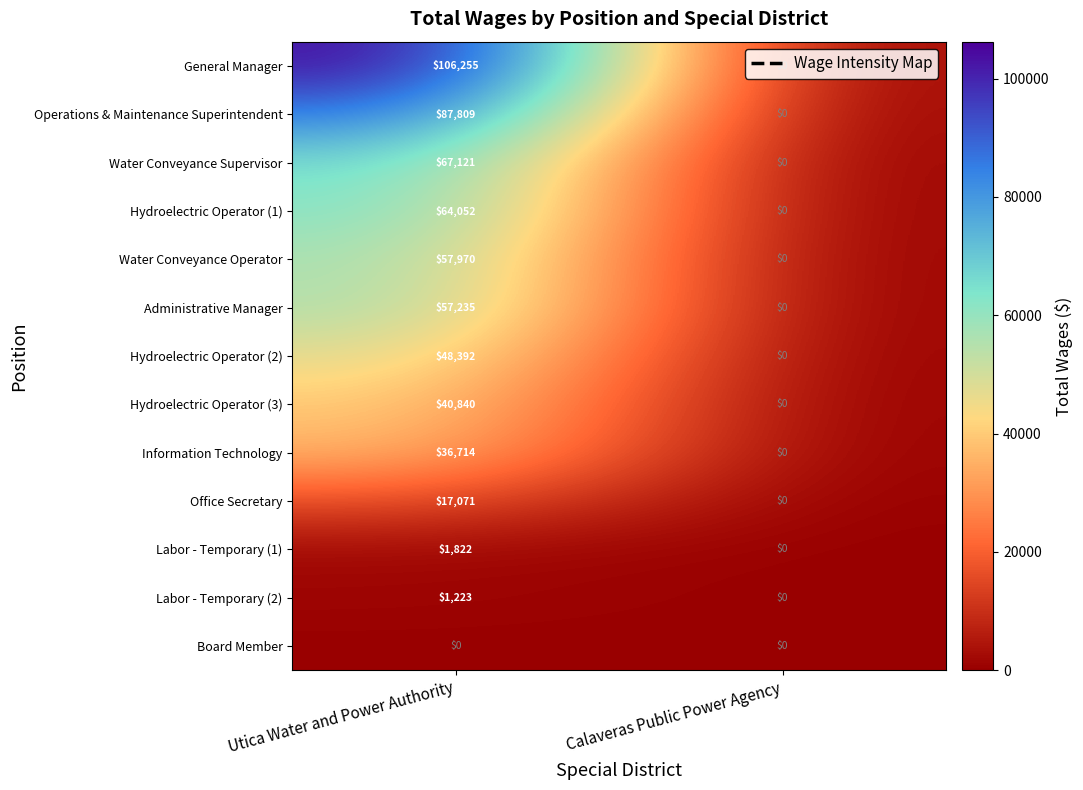

Which series changed the most between Utica Water and Power Authority and Calaveras Public Power Agency?

General Manager